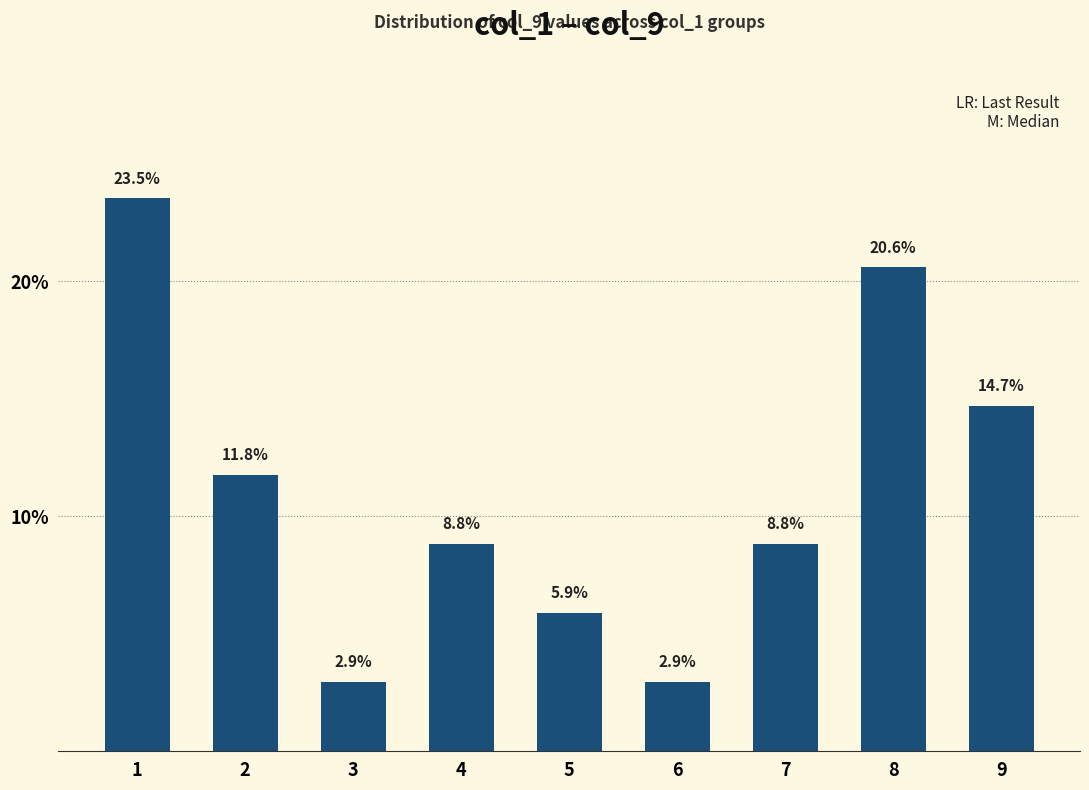

Is it true that the value at 9 is 25.8?

False